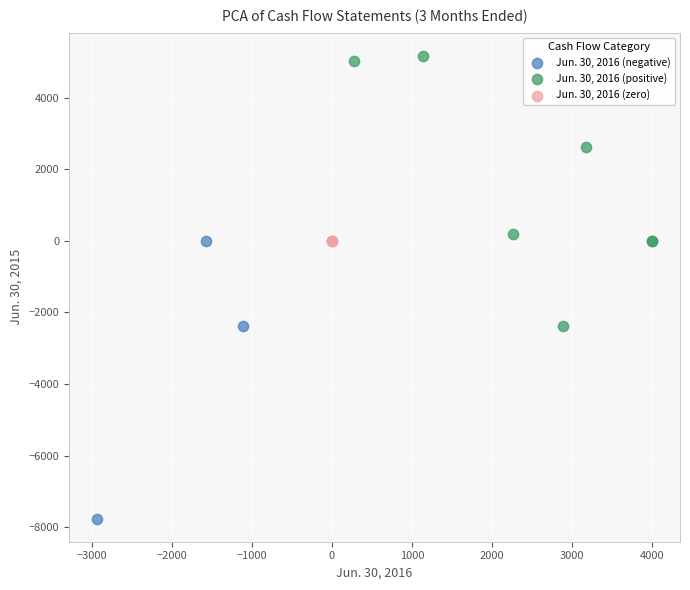

What are all the series names shown in the legend?

Jun. 30, 2016 (negative), Jun. 30, 2016 (positive), Jun. 30, 2016 (zero)